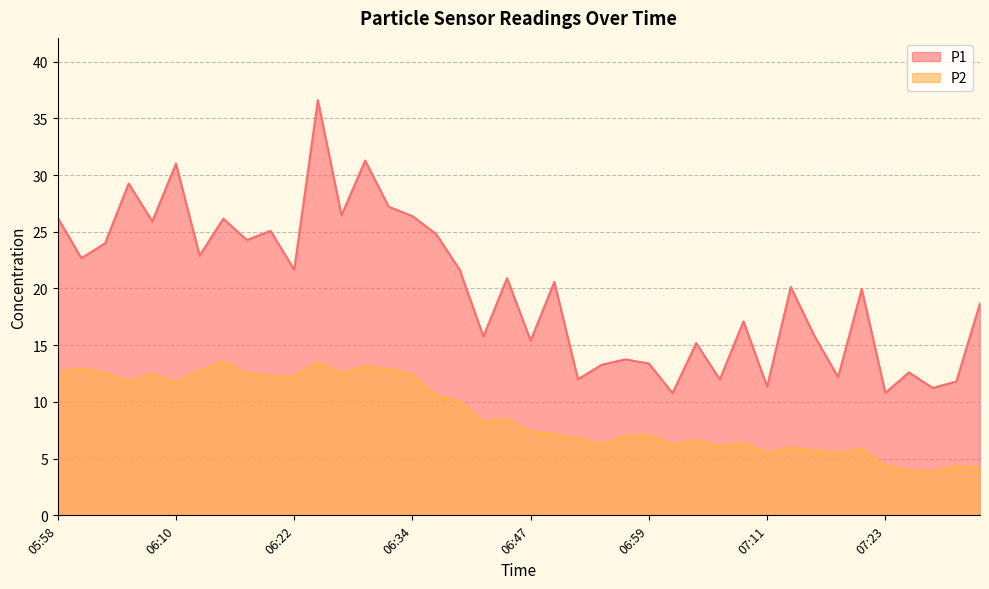

At which label does P2 first exceed 8?

05:58